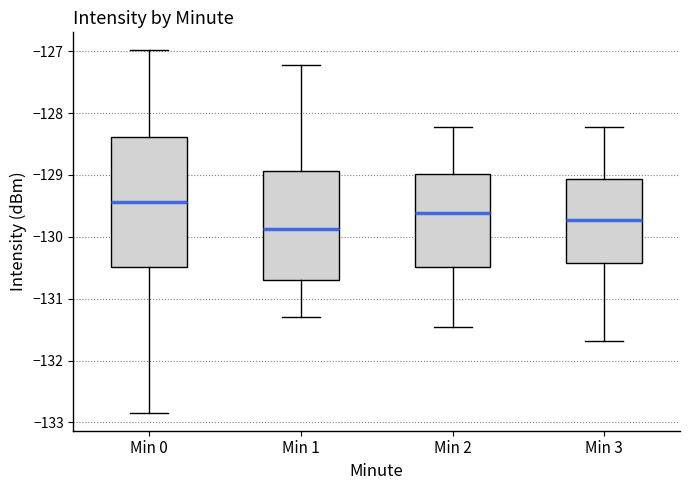

Reading left to right, read every box against the y-axis: the position of its median line, the range the box covers, and the ends of its whiskers. The values are not printed on the chart, so give them approximately, as read against the axis.

Min 0: median -129.4, box -130.5 to -128.4, whiskers -132.8 to -127.0
Min 1: median -129.9, box -130.7 to -128.9, whiskers -131.3 to -127.2
Min 2: median -129.6, box -130.5 to -129.0, whiskers -131.5 to -128.2
Min 3: median -129.7, box -130.4 to -129.1, whiskers -131.7 to -128.2